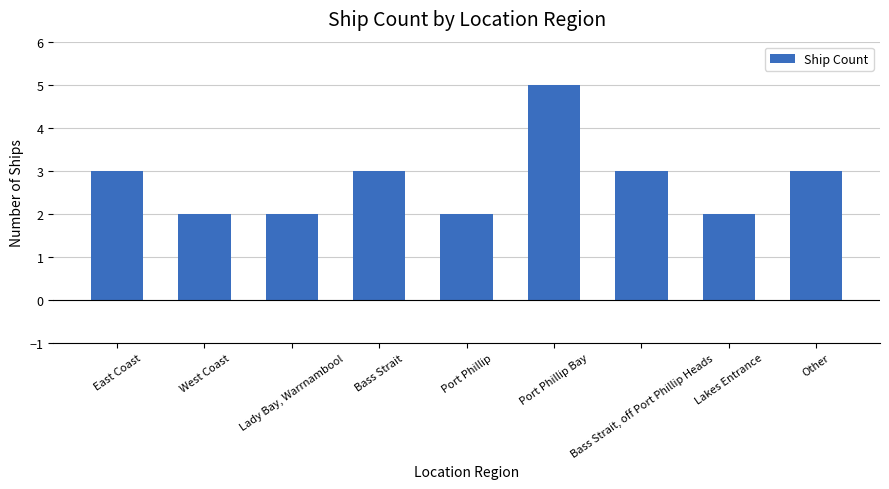

What is the ratio of the value at Lakes Entrance to the value at Bass Strait?

0.7